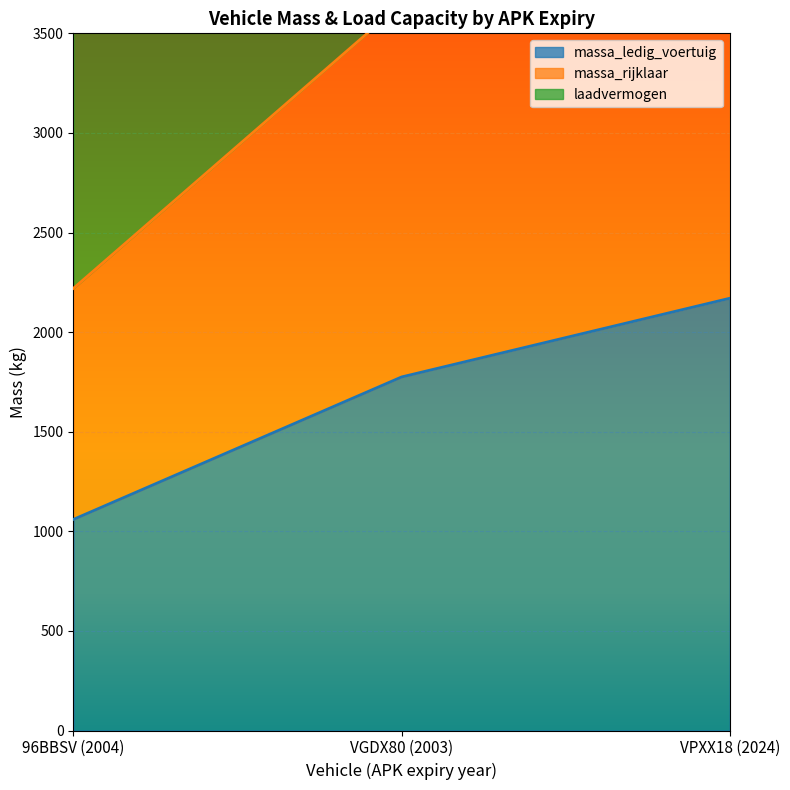

What is the label of the 1st point from the right?

VPXX18 (2024)